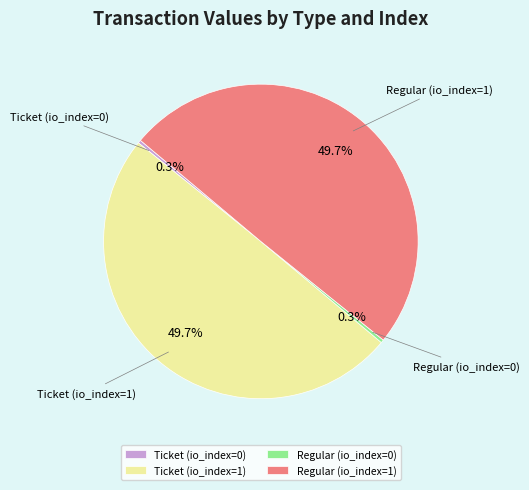

How many segments does this pie chart have?

4